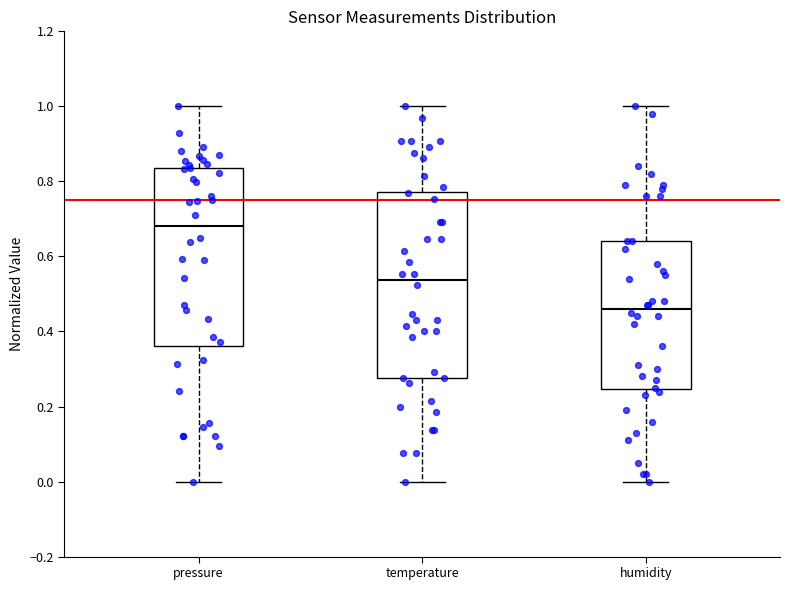

Which box's median line is the highest?

pressure